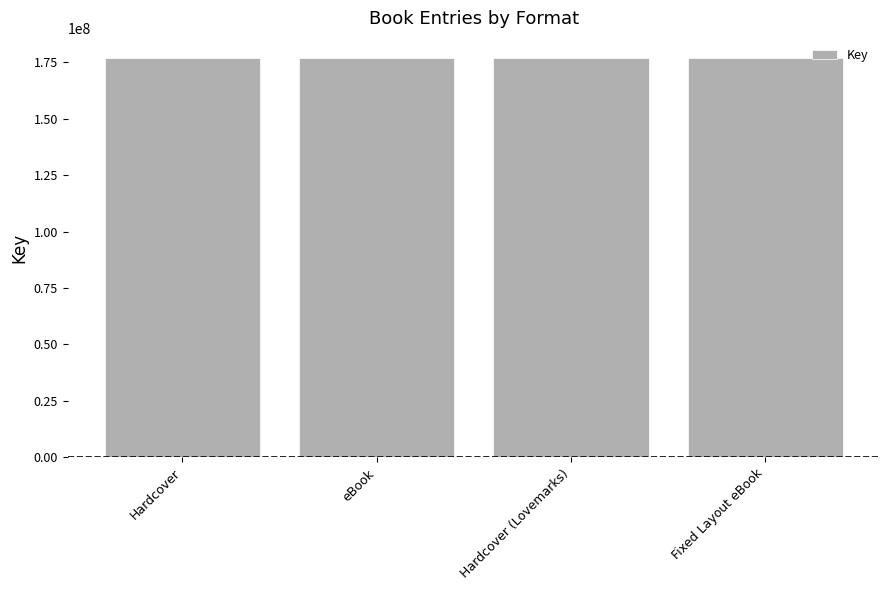

What is the label of the 1st bar from the left?

Hardcover